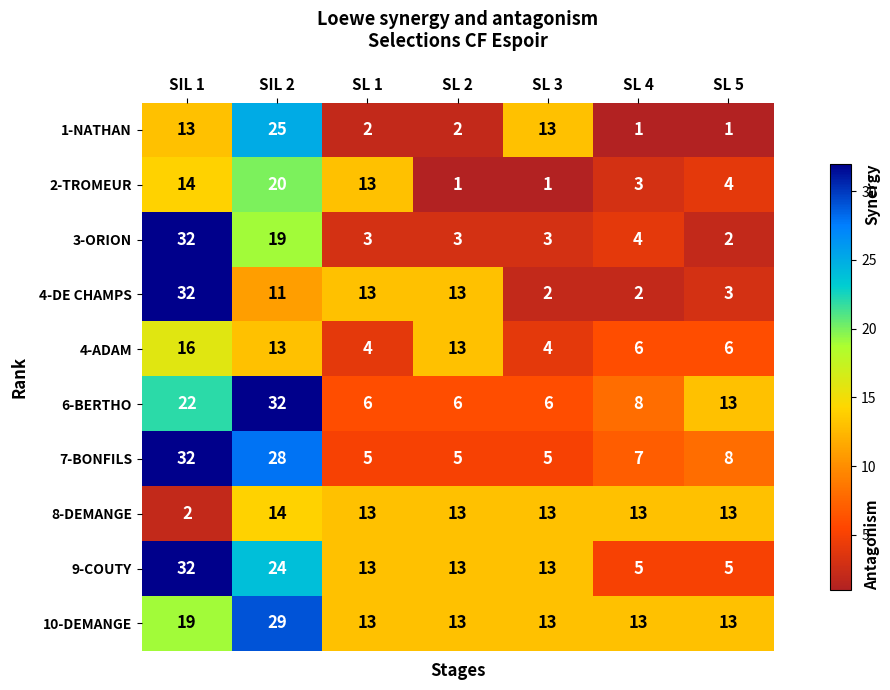

Where does the 8-DEMANGE series first go above 13?

SIL 2